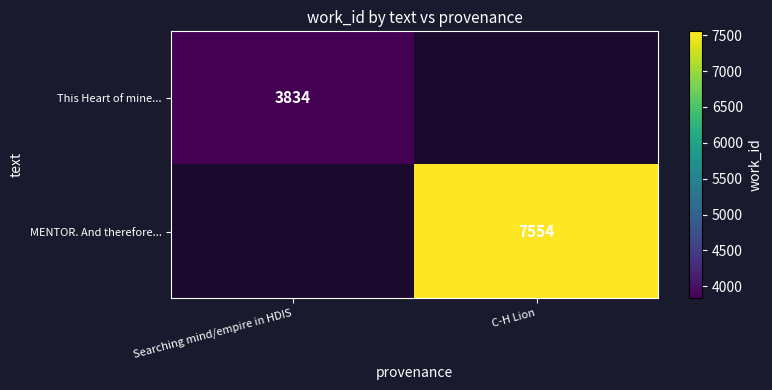

Is it true that MENTOR. And therefore... equals 7554 at C-H Lion?

True